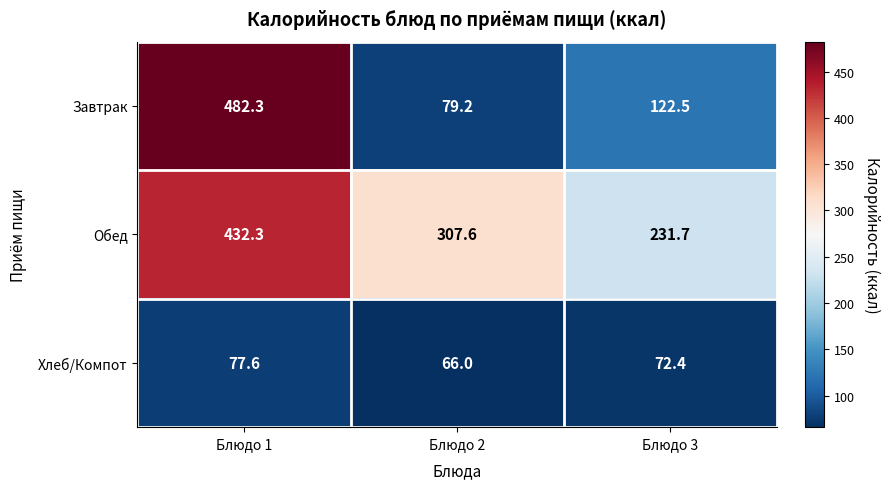

What is the average value of the Обед series?

323.9